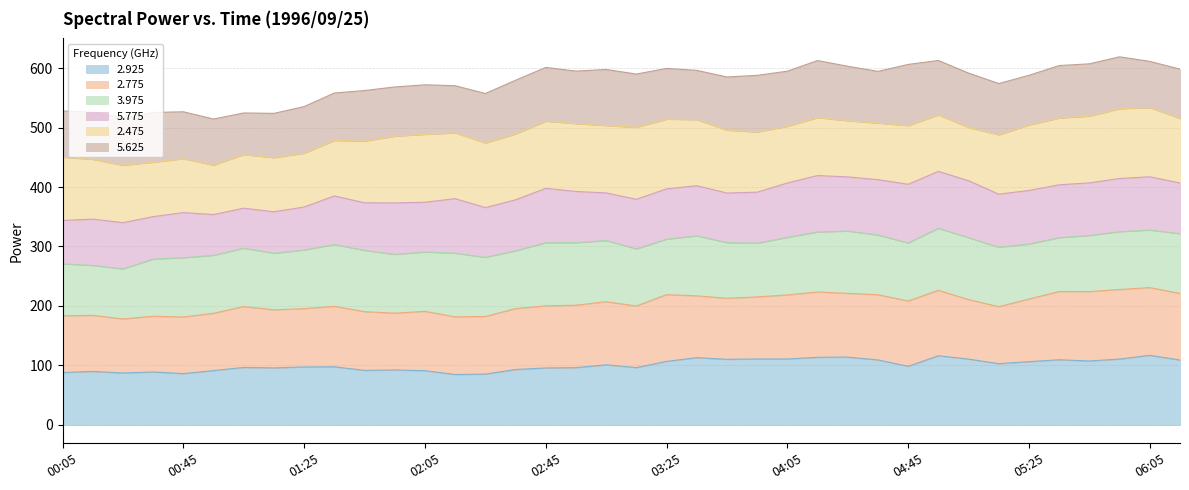

What is the highest value of the 2.925 series?

117.0